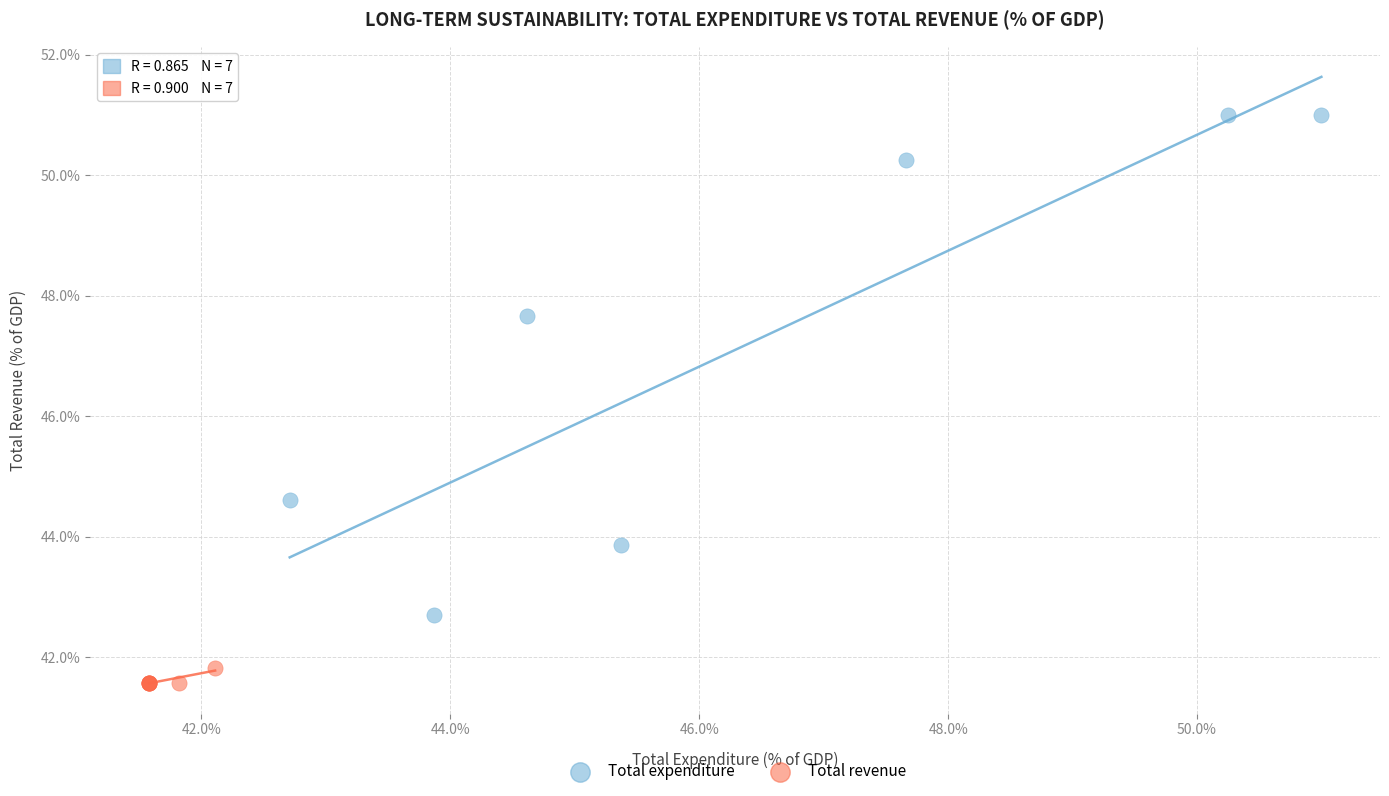

Which series contains the highest Y value?

Total expenditure